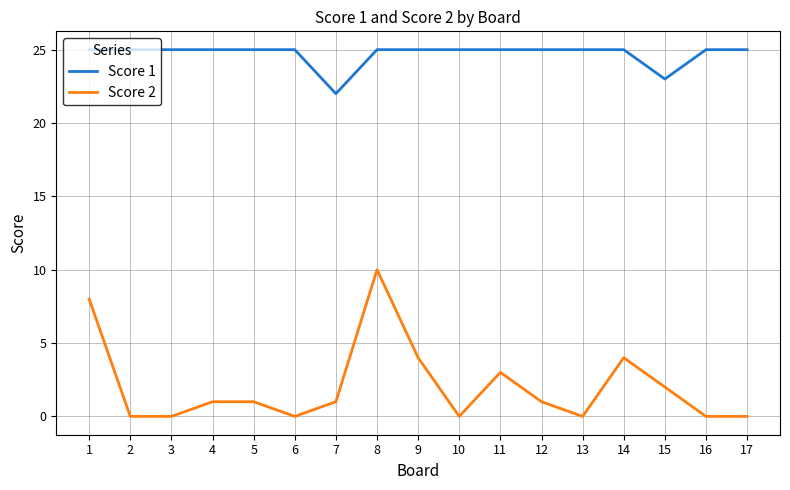

At 6, list the series in order from smallest to largest.

Score 2, Score 1